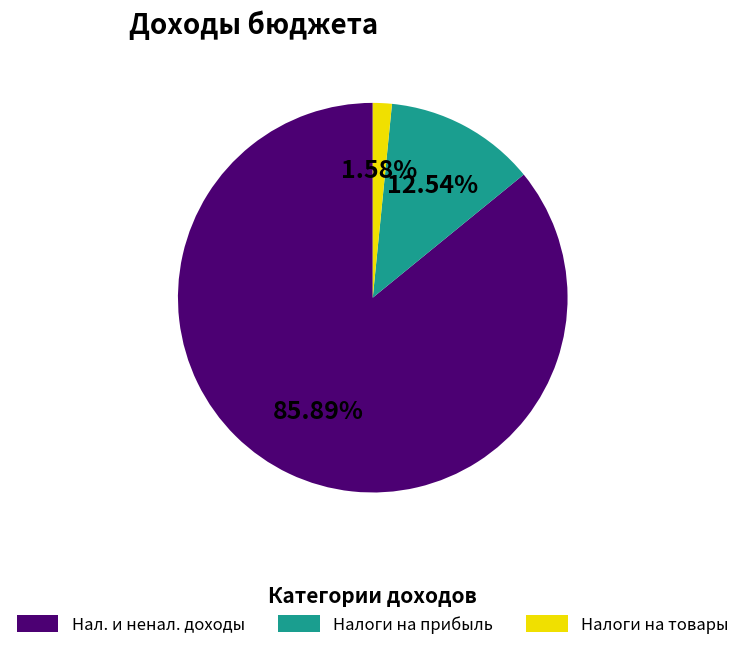

Which slice is the smallest?

Налоги на товары